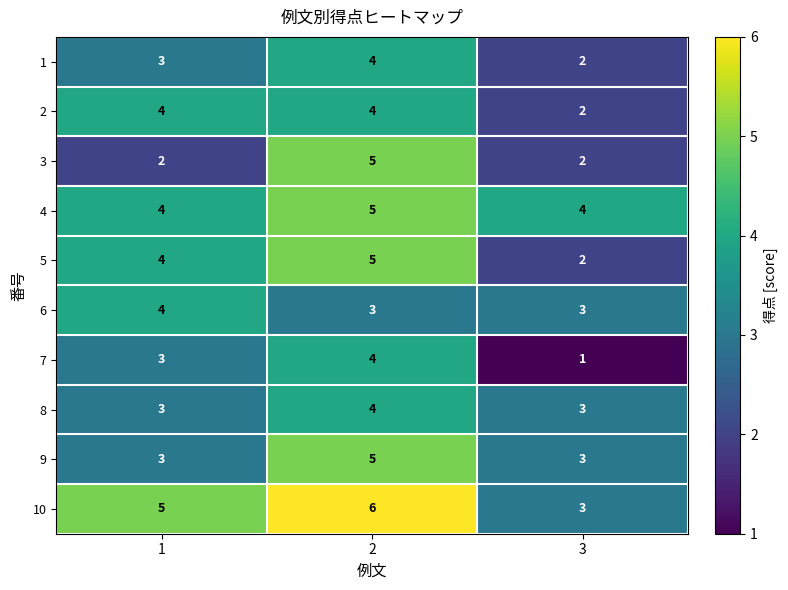

What is the smallest value displayed?

1